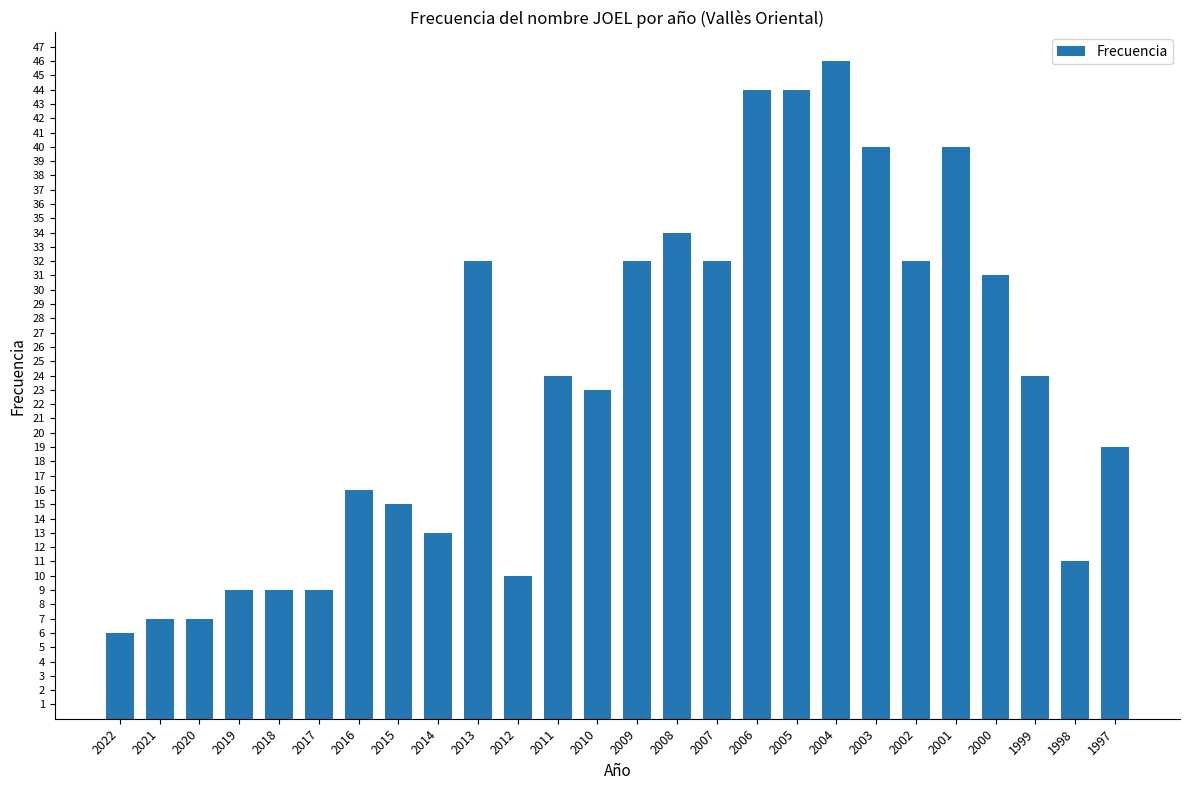

The value at 2000 is 31. True or false?

True